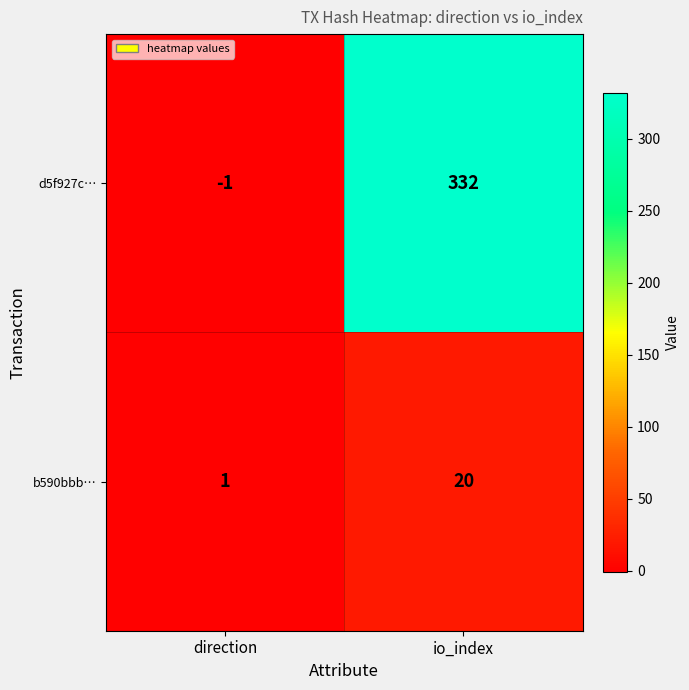

How many categories are shown in the chart?

2